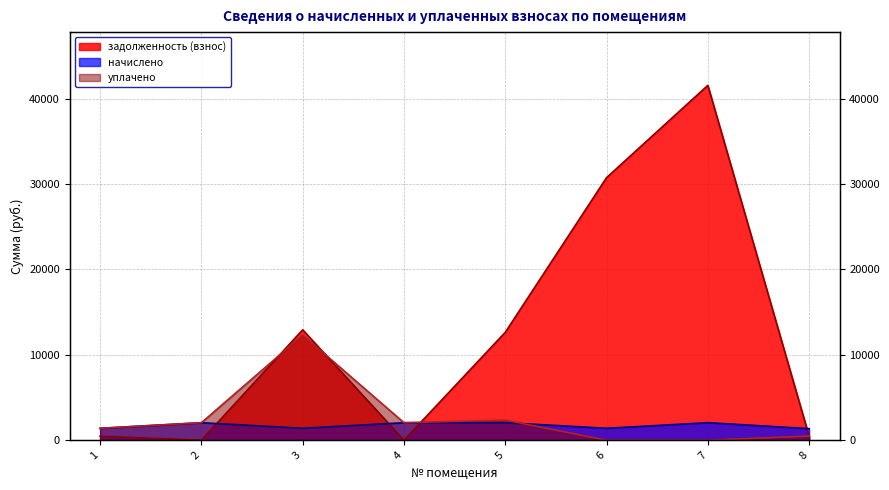

Rank the categories by уплачено value from lowest to highest.

6, 7, 8, 1, 2, 4, 5, 3